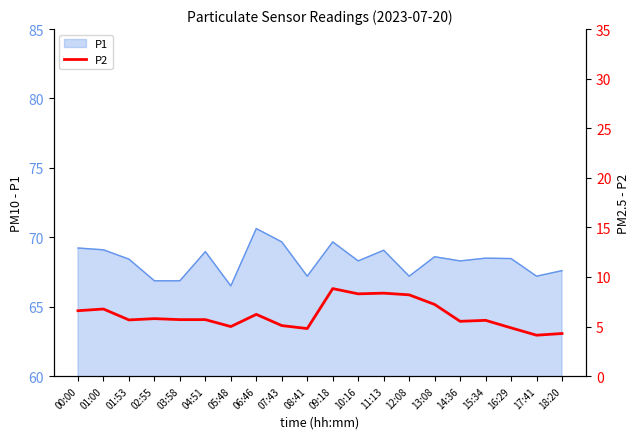

How many data points are less than 5?

4